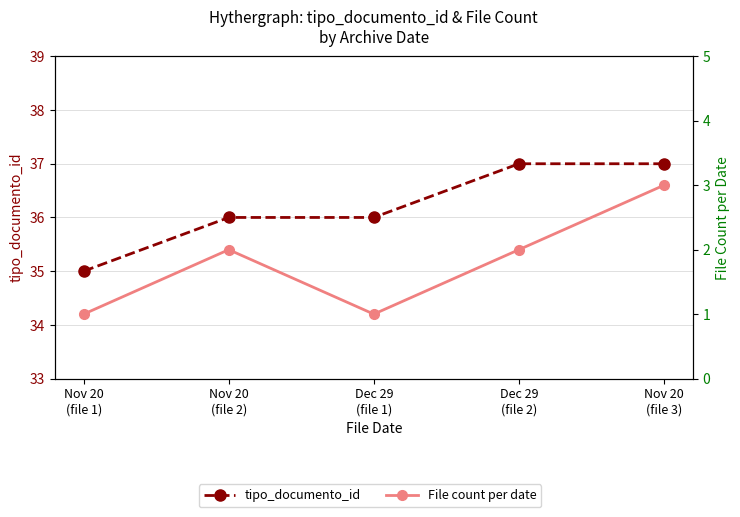

The value of File count per date at Nov 20
(file 1) is 1. True or false?

False